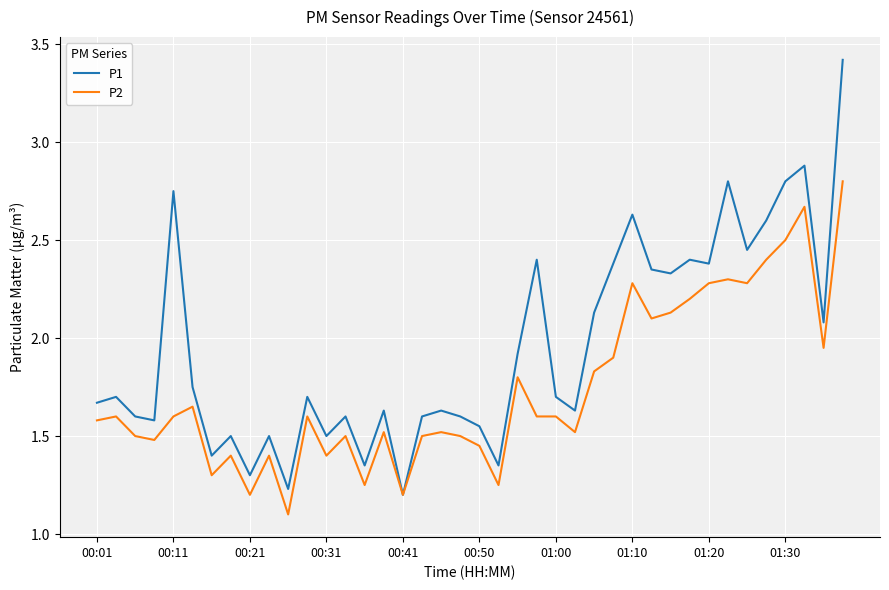

Rank the series by their average value, from lowest to highest.

P2, P1